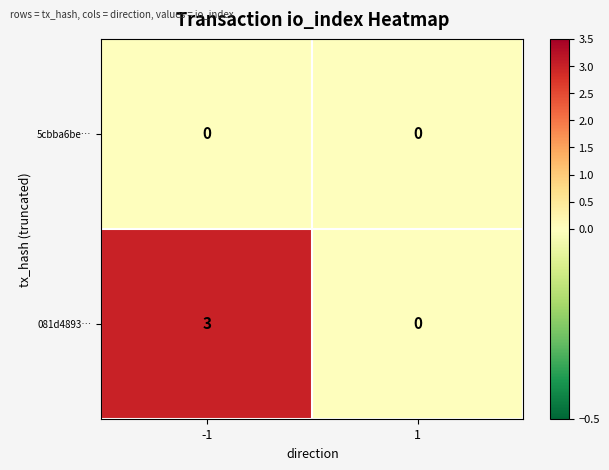

The value of 081d4893… at -1 is 3. True or false?

True